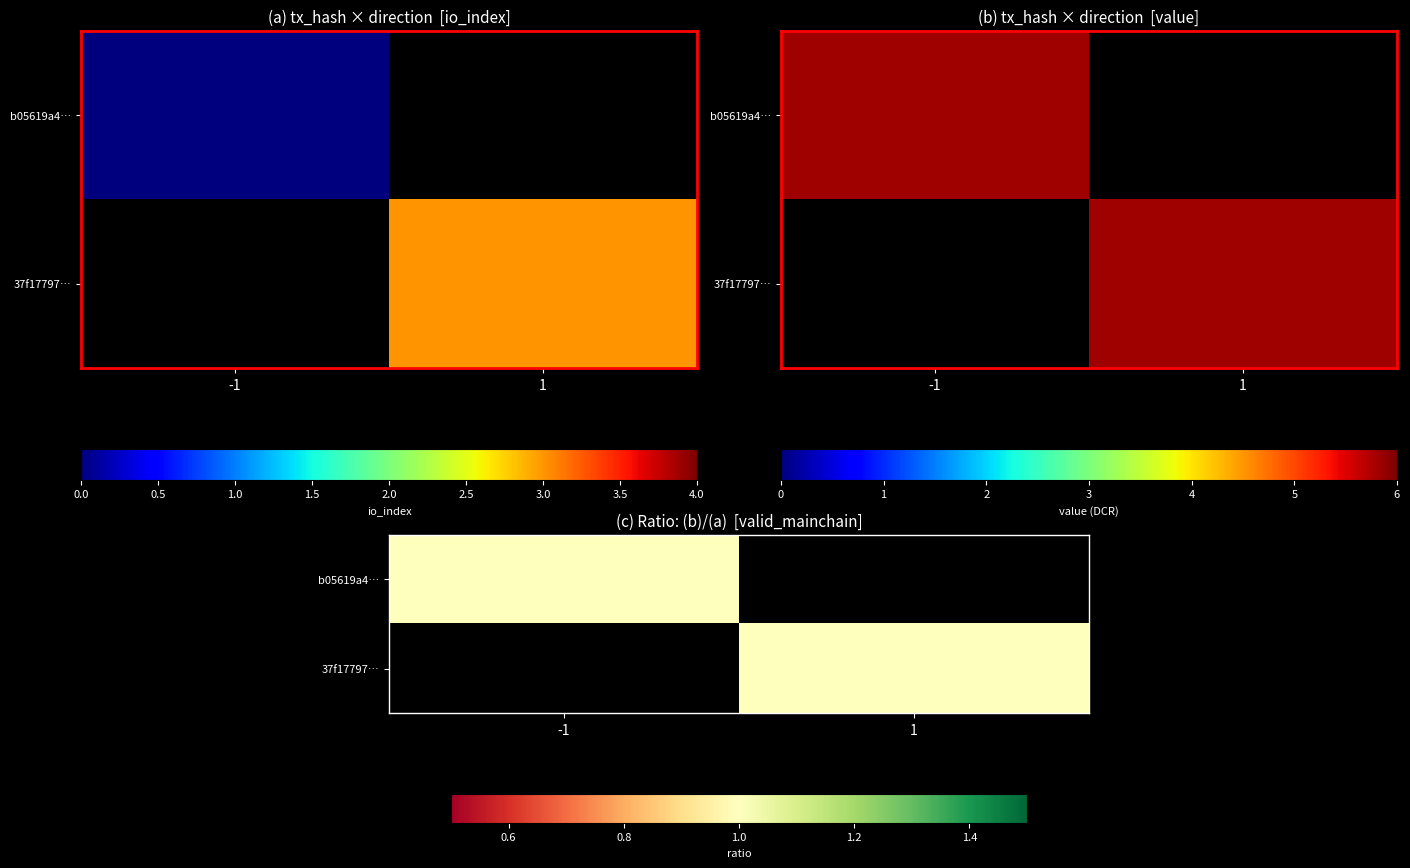

What is the approximate value of 37f17797ec230d77beb81493e82d01c20f6ba60 at direction?

1